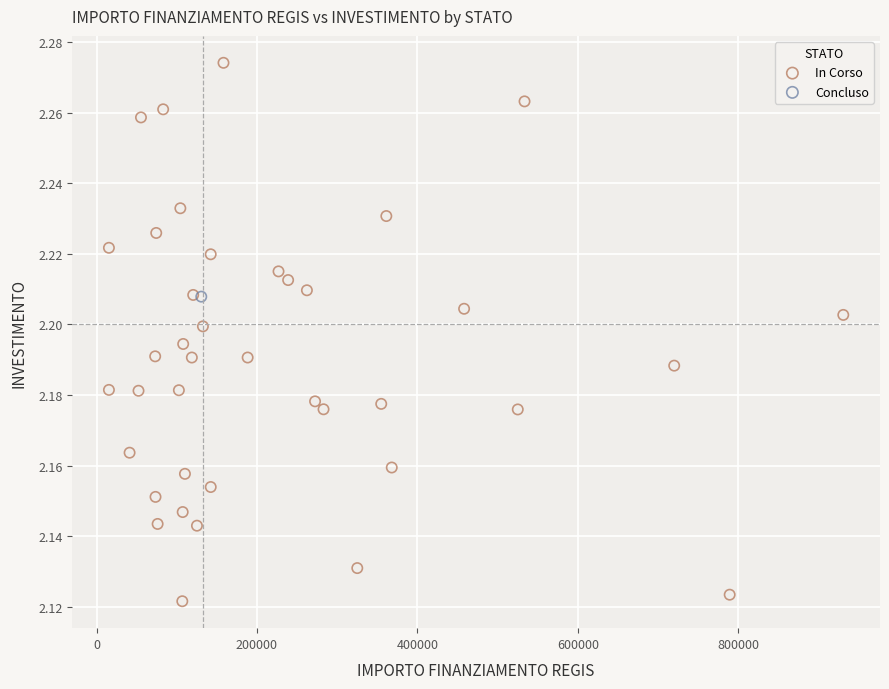

What are all the series names shown in the legend?

In Corso, Concluso